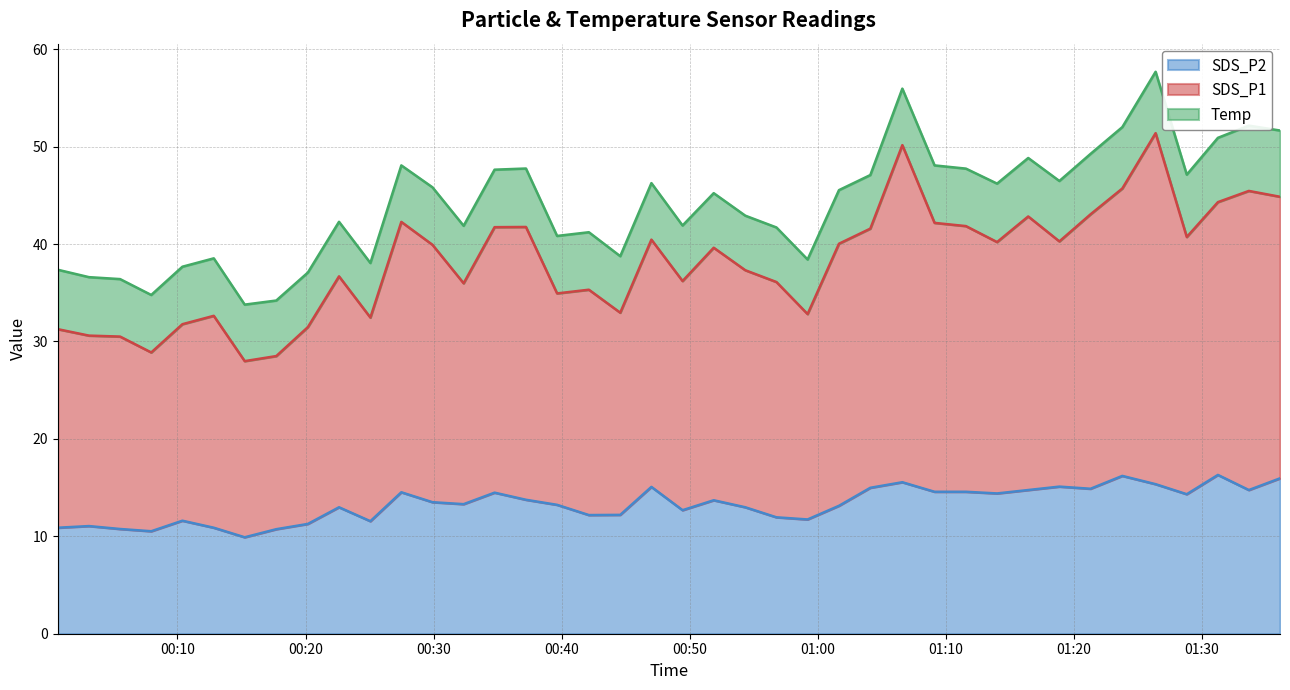

How many categories are shown in the chart?

40